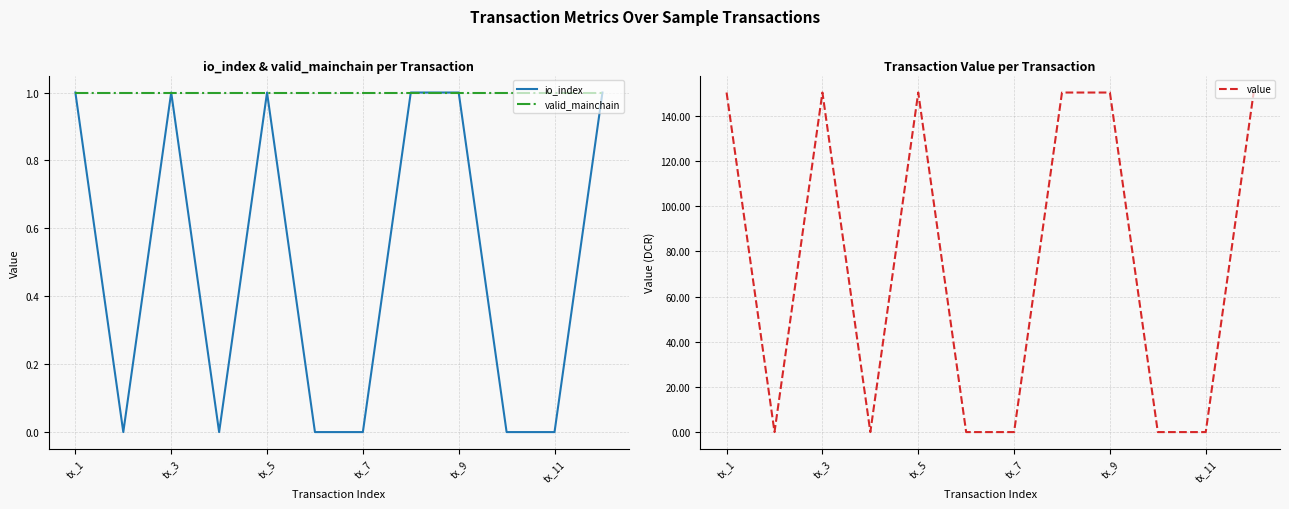

The value of io_index at tx_11 is 0. True or false?

True